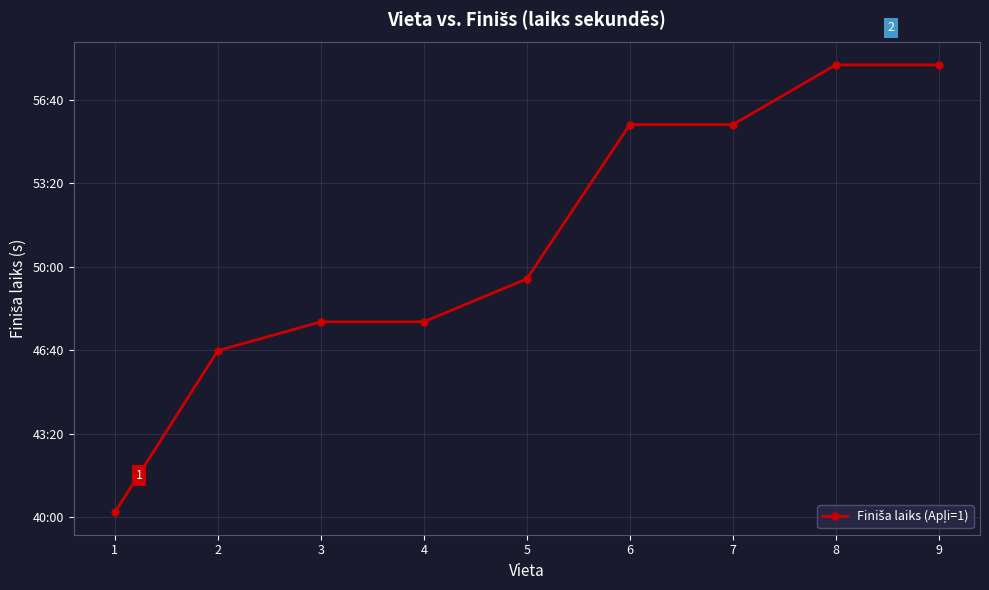

What is the value of the 7th point from the left?

3340